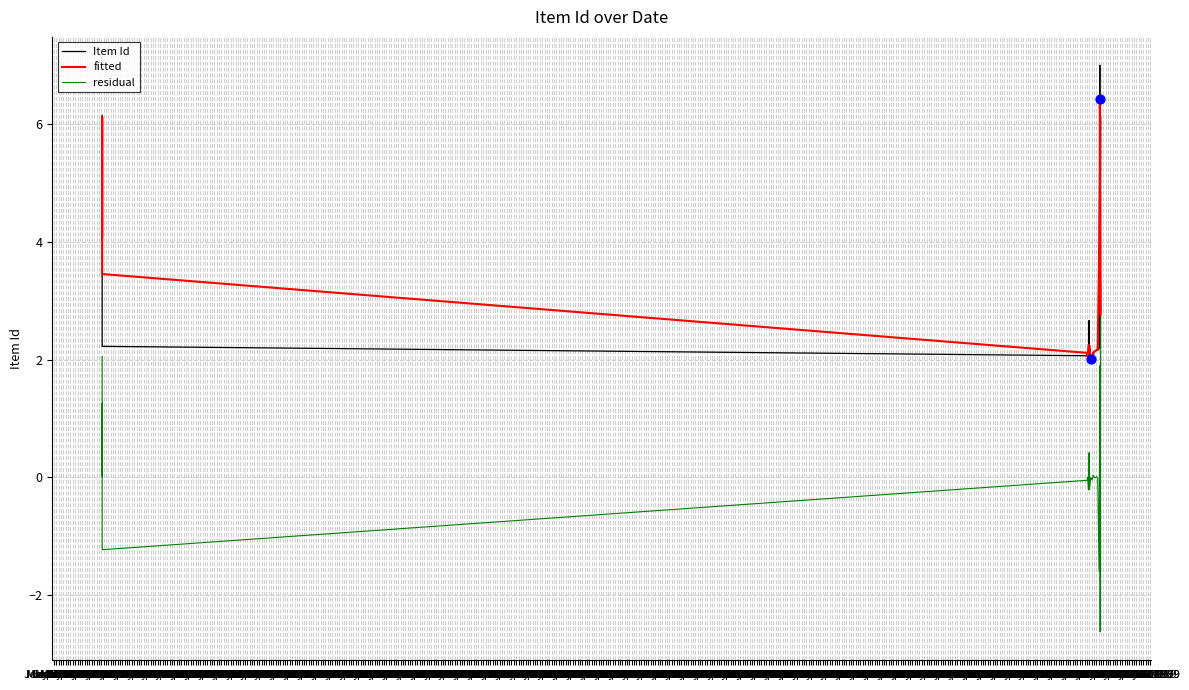

What is the total value across all series at Jan 01 1903?

4.1